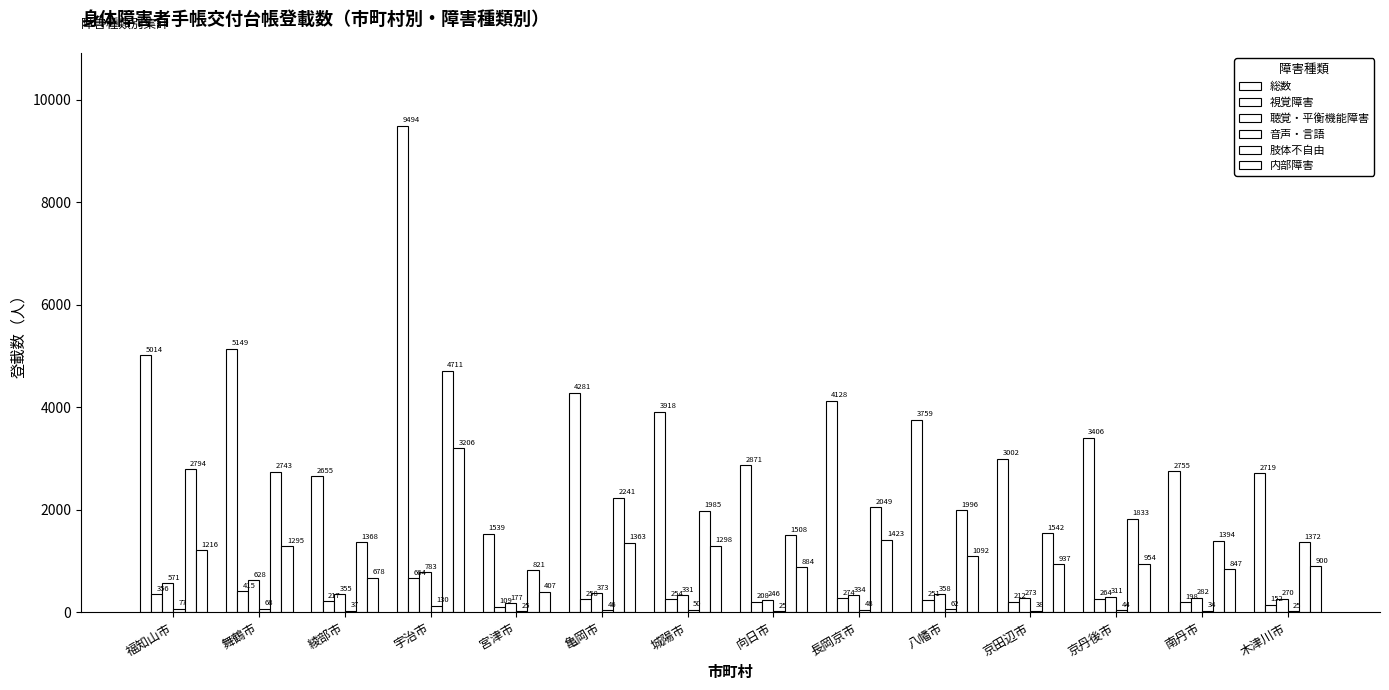

What is the total value across all series at 長岡京市?

8256